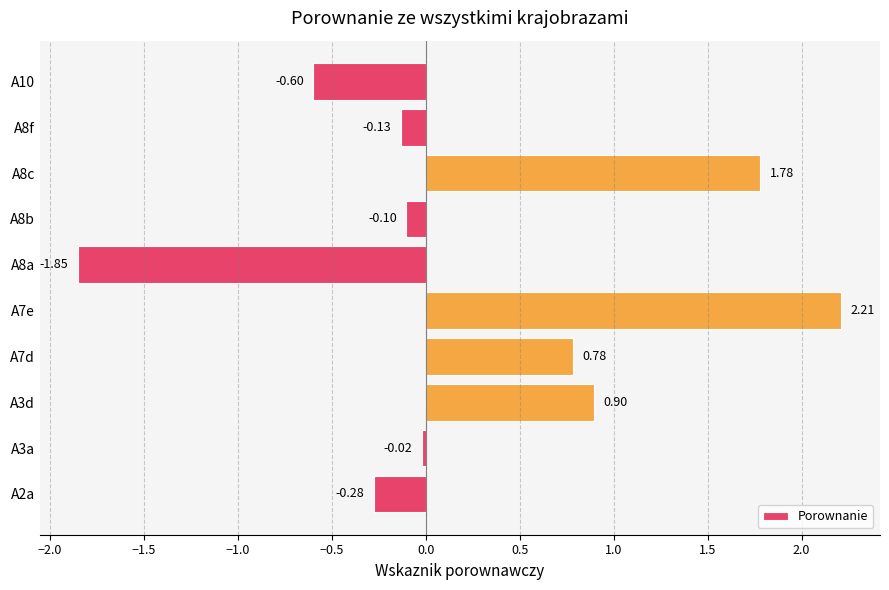

What is the difference between the second highest and minimum values?

3.6